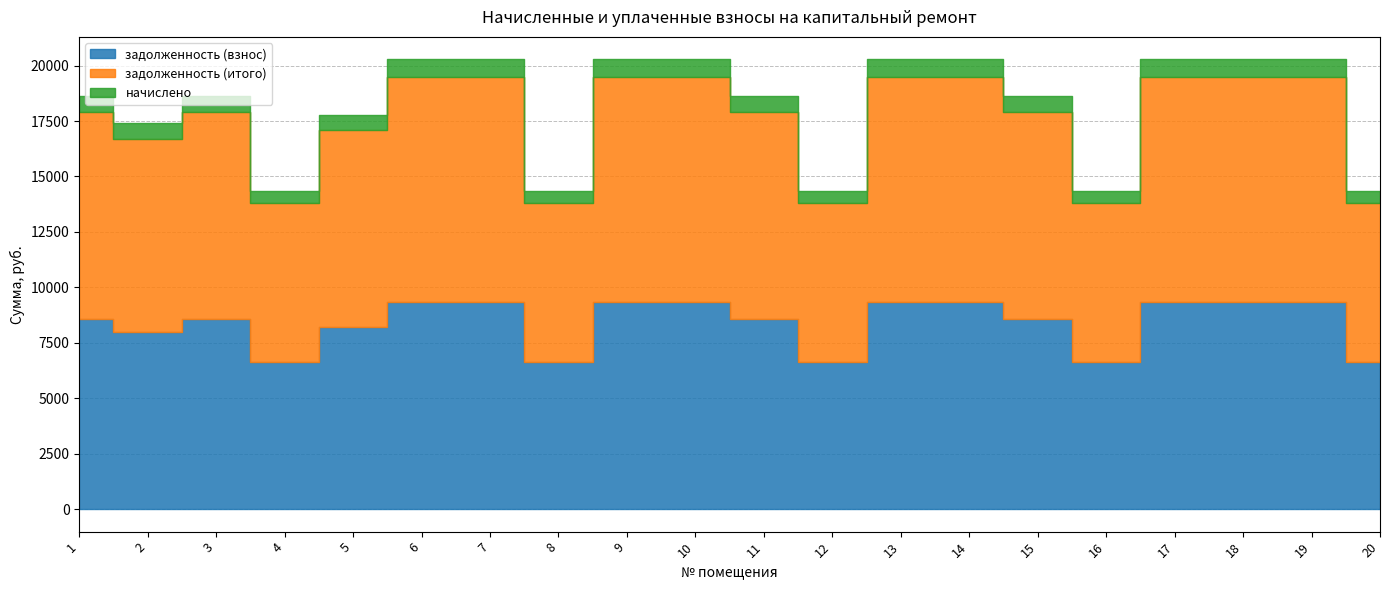

What is the value of the задолженность (итого) point at the 19th from the left?

10139.3